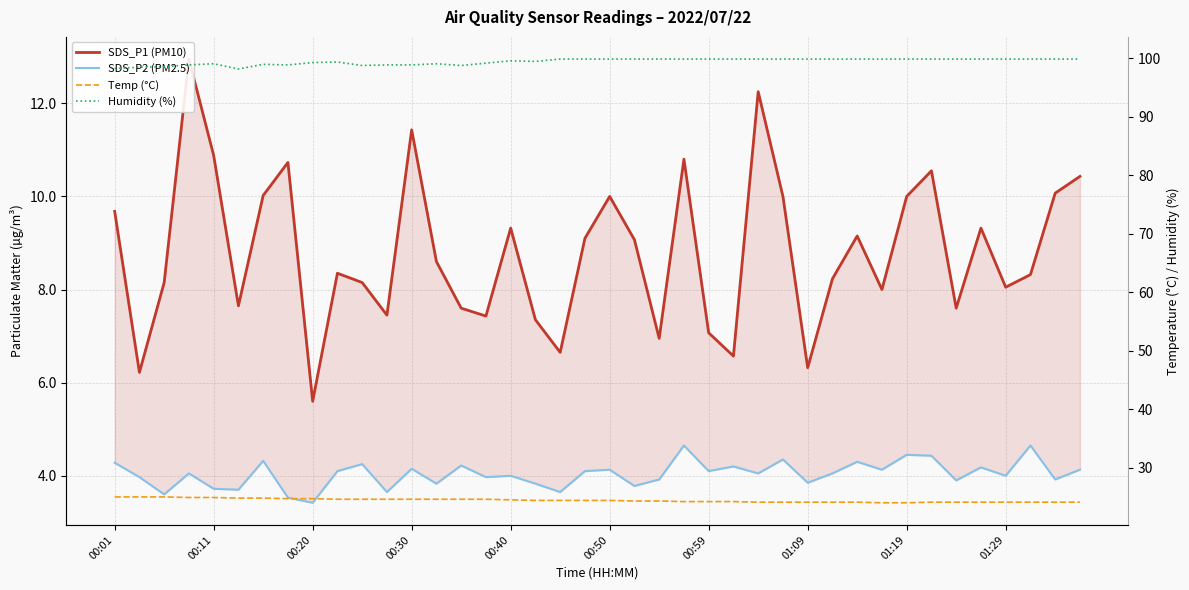

What is the approximate value of SDS_P1 (PM10) at 35?

9.3